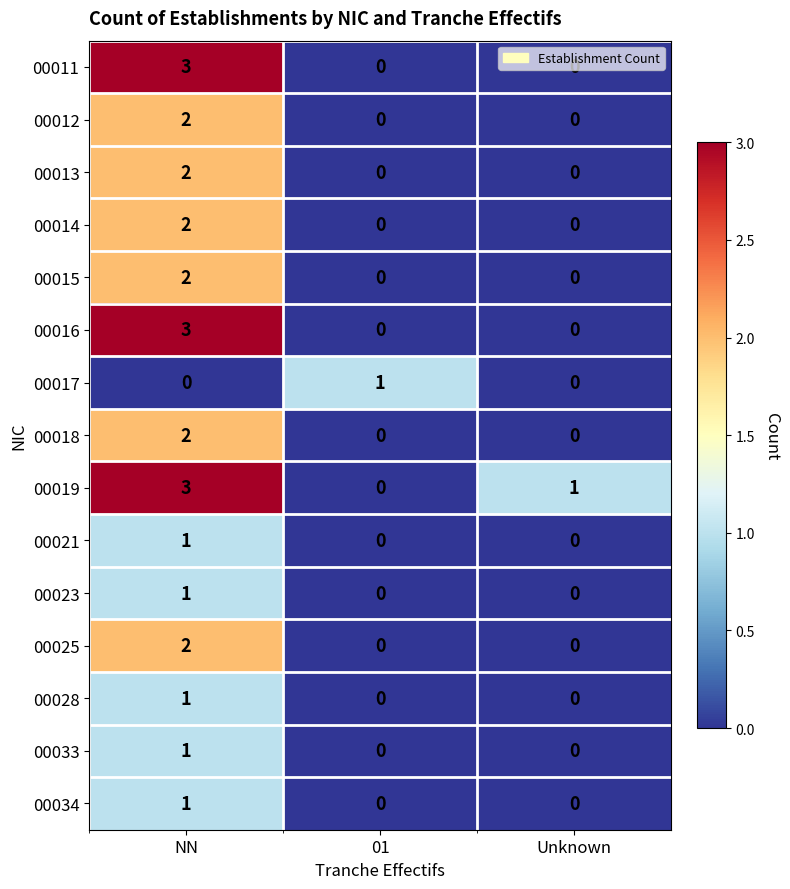

At which category is the sum across all series the highest?

NN